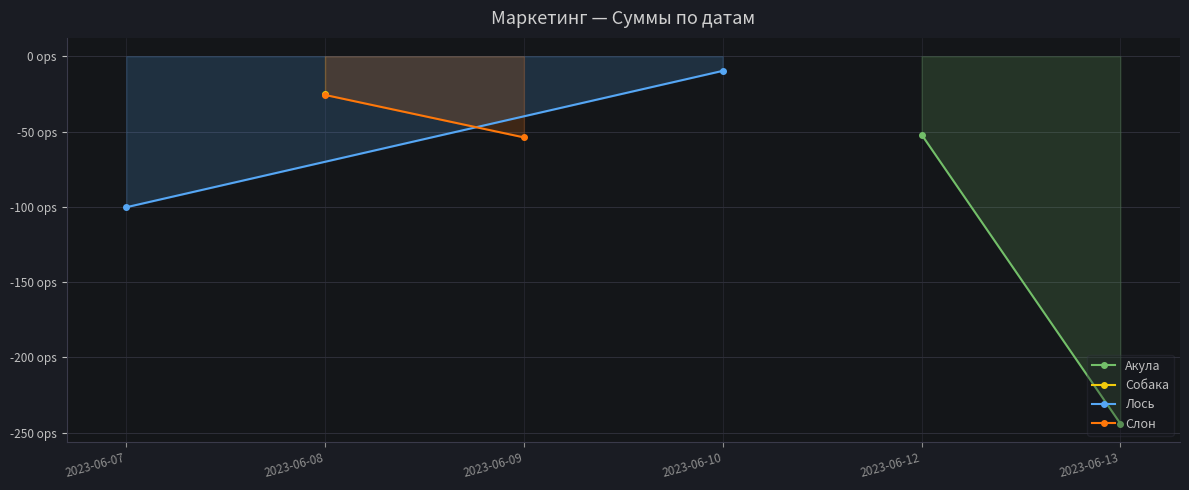

Which series has the largest total across all categories?

Слон